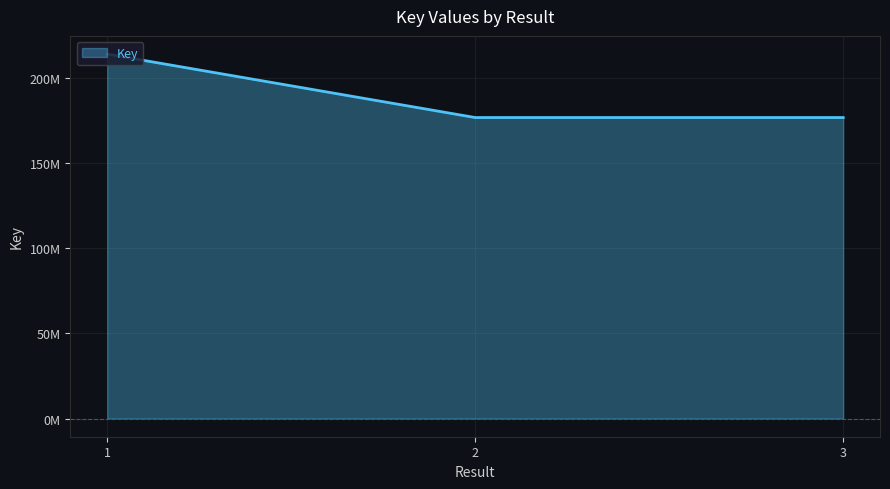

Read the value at 2.

176862338